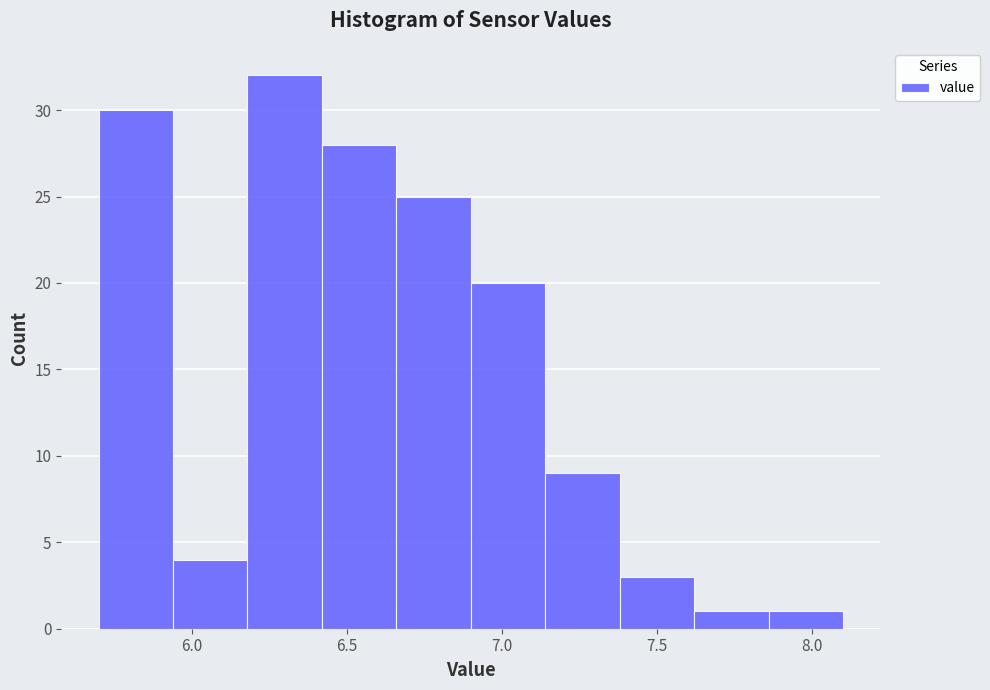

Over which range of the x-axis is the bar tallest?

6.18 to 6.42